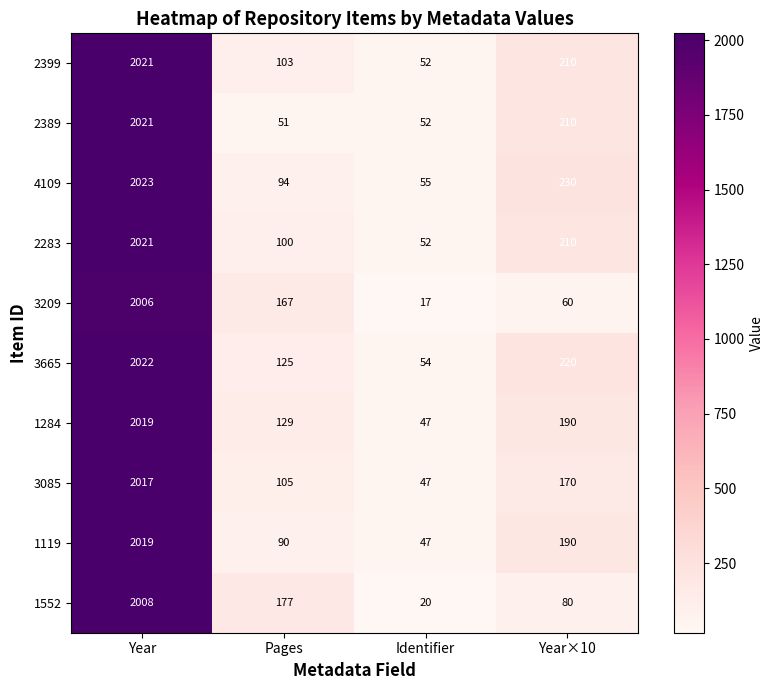

What is the sum of the 2399 values at Year and Year×10?

2231